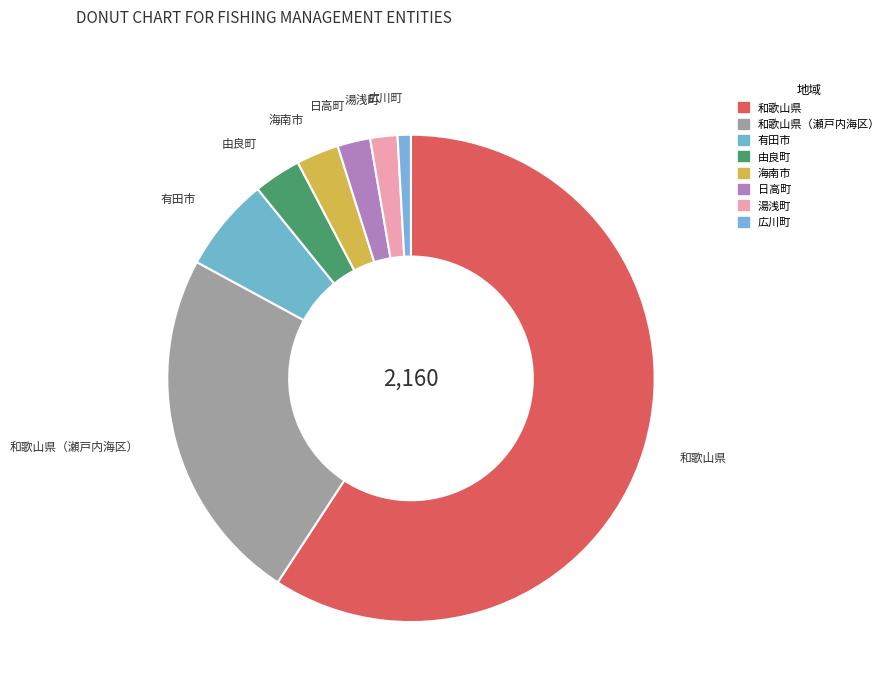

What is the smallest slice in the pie chart?

広川町